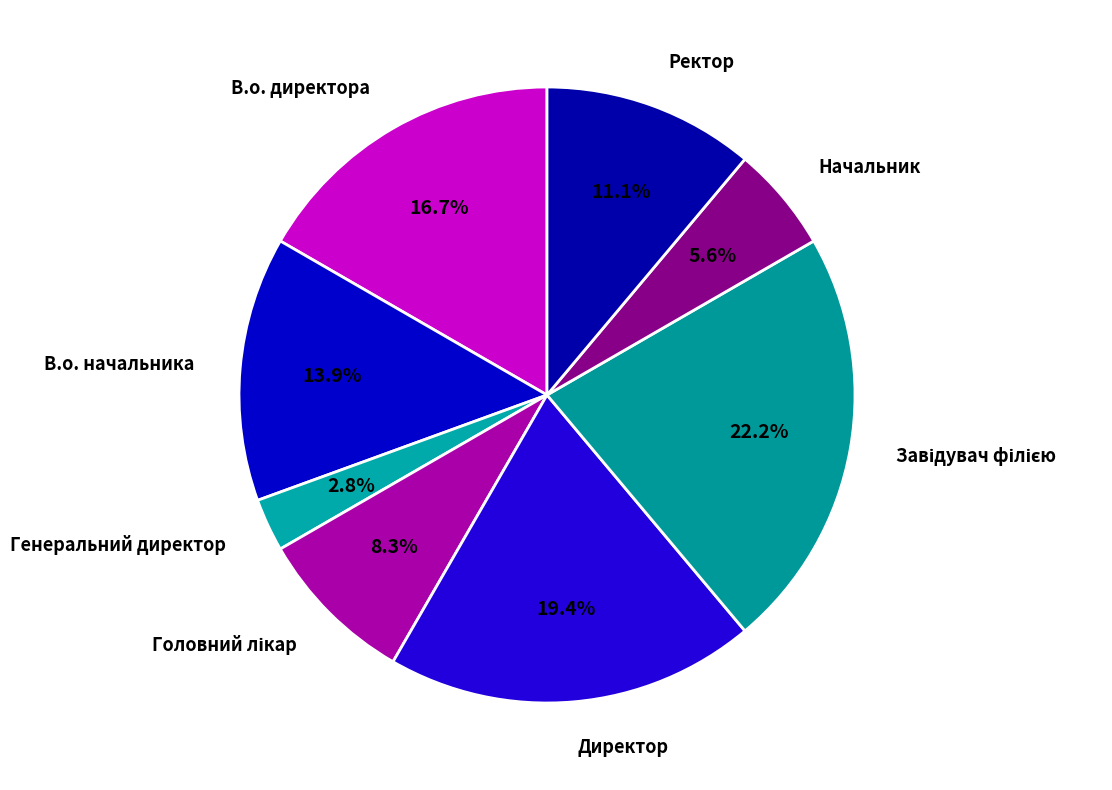

Is there a majority slice in this chart?

No